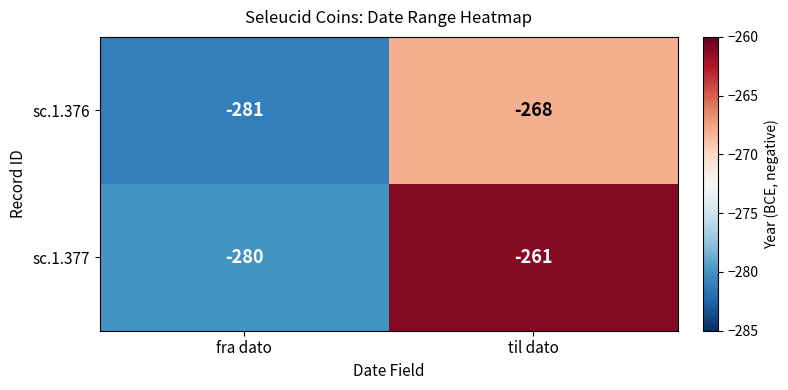

At which category is the sum across all series the highest?

til dato